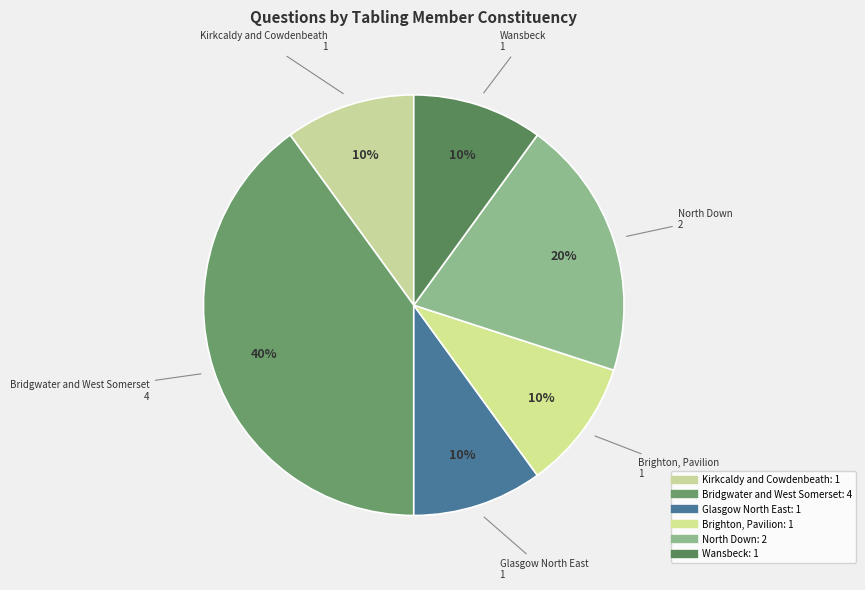

Count the number of slices in the pie.

6